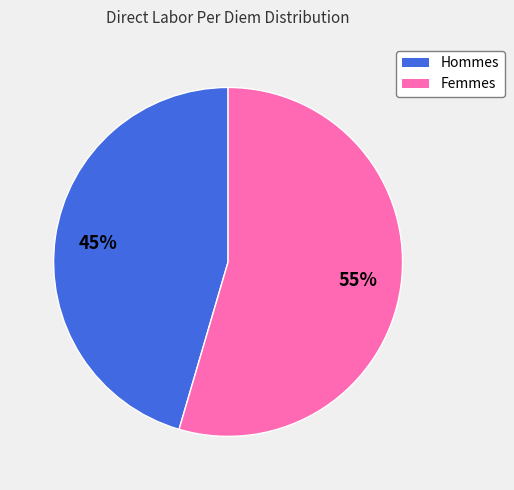

Is there any slice that represents more than half of the pie?

Yes